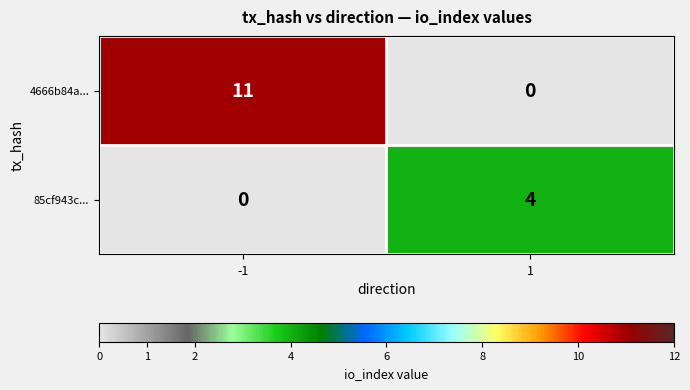

Which series has the largest range (max minus min)?

4666b84a...